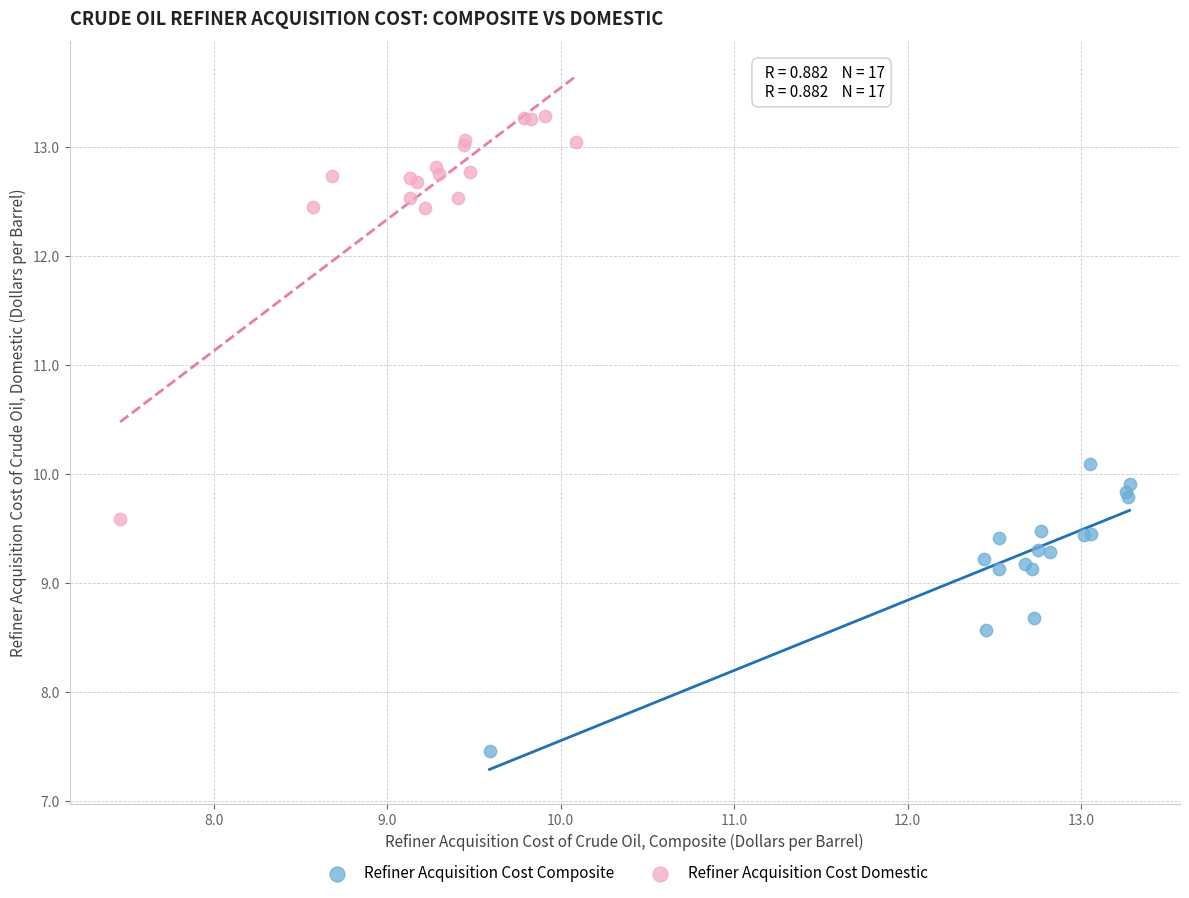

Which series reaches the minimum Y coordinate?

Refiner Acquisition Cost Composite